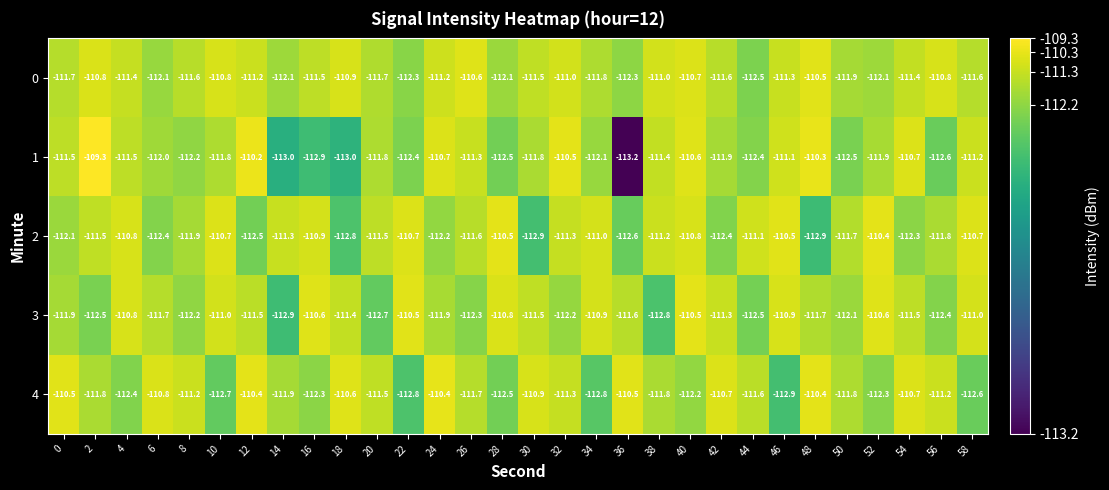

What is the difference between the 2 values at 54 and 40?

1.5